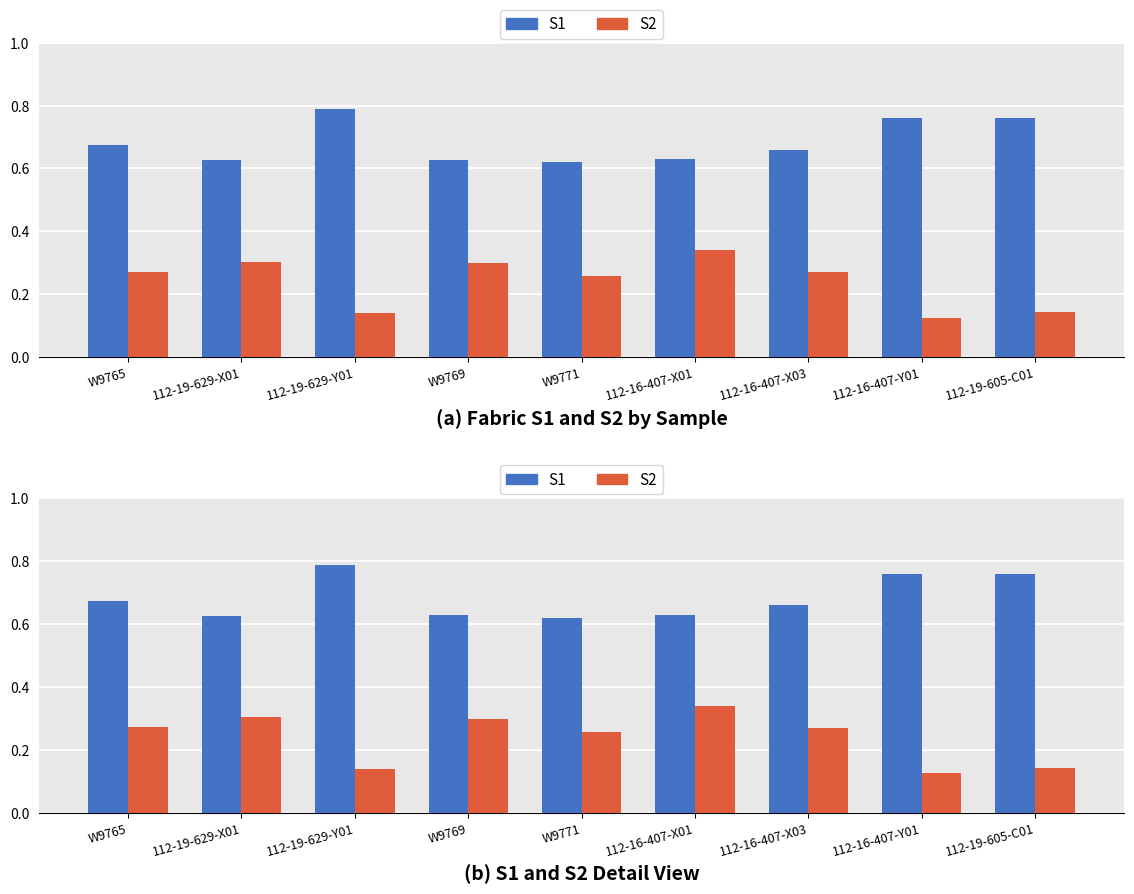

What is the label of the 9th bar from the left?

112-19-605-C01